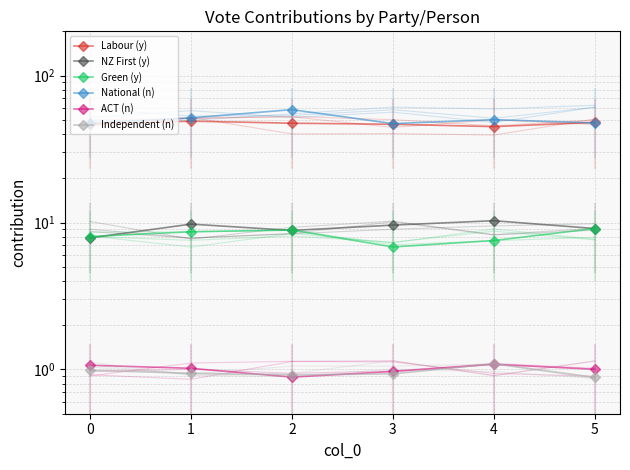

The value of ACT (n) at 4 is 1.8. True or false?

False